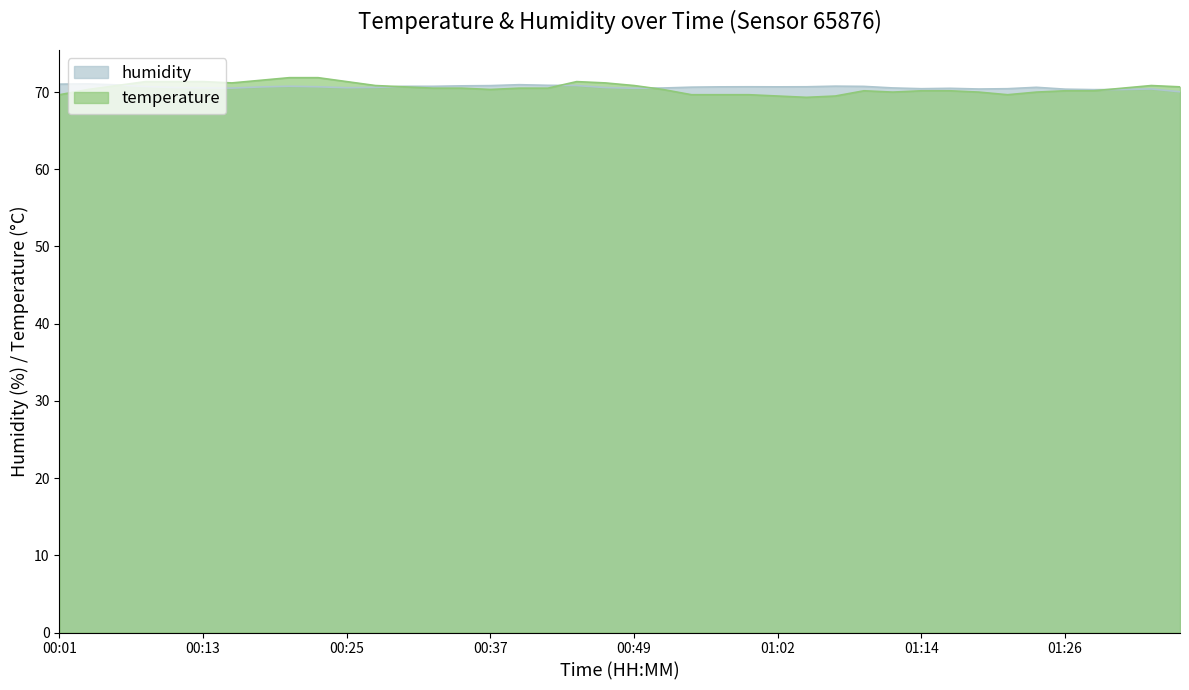

What are all the series names shown in the legend?

humidity, temperature